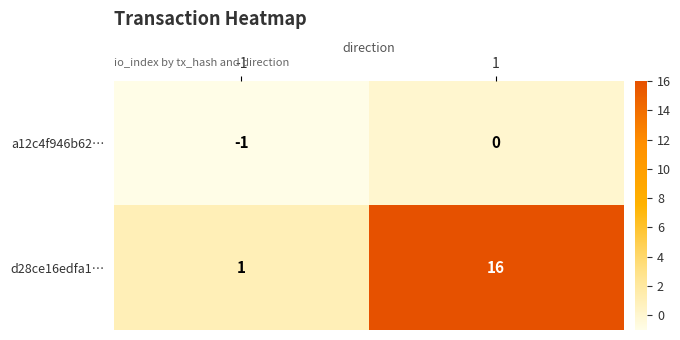

Rank the series by their maximum value, from highest to lowest.

d28ce16edfa1…, a12c4f946b62…